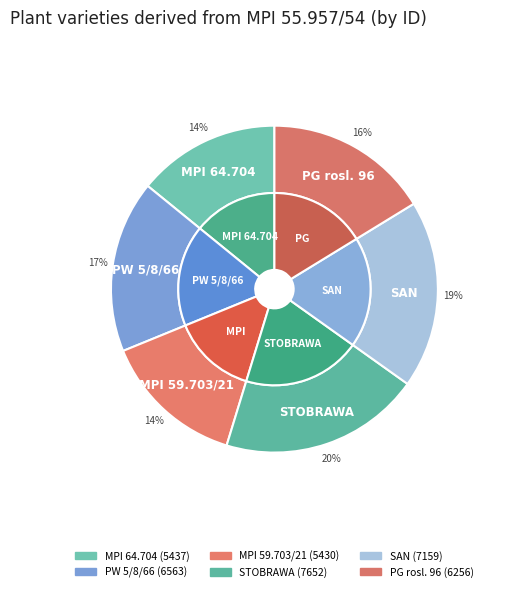

Is PG rosl. 96 the majority of the pie?

No